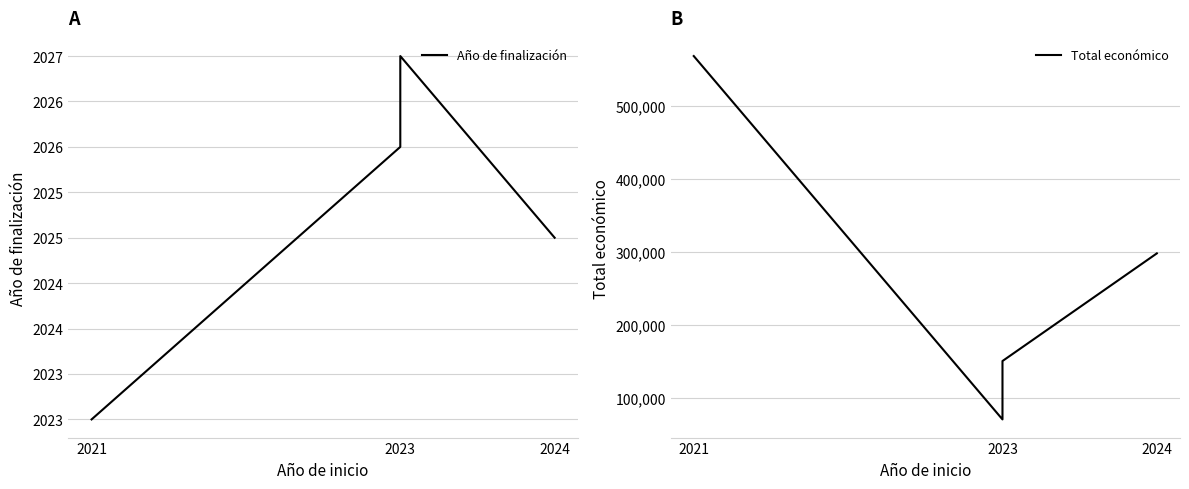

Where is Total económico nearest to the value 318962?

2024